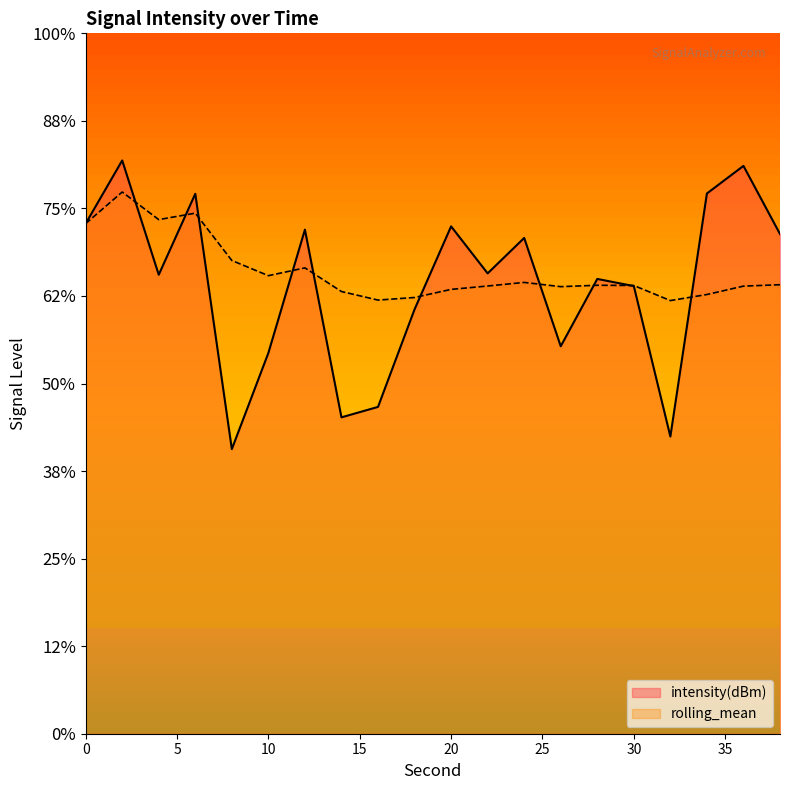

True or false: rolling_mean has more than 2 interior local peaks.

True